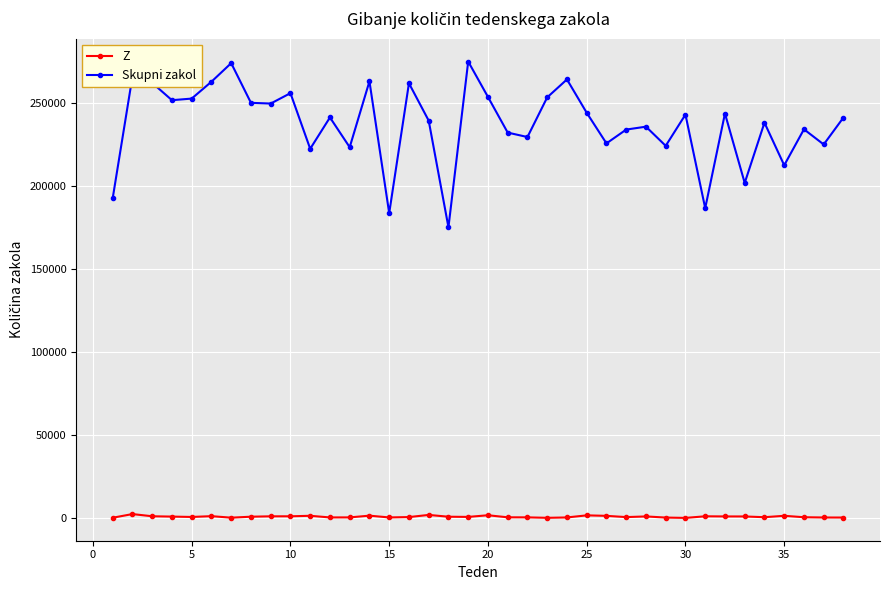

True or false: Skupni zakol has more than 2 points higher than both neighbors.

True